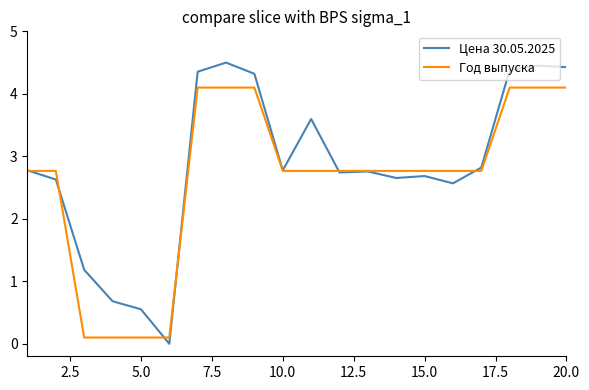

Rank the series by their average value, from lowest to highest.

Год выпуска, Цена 30.05.2025